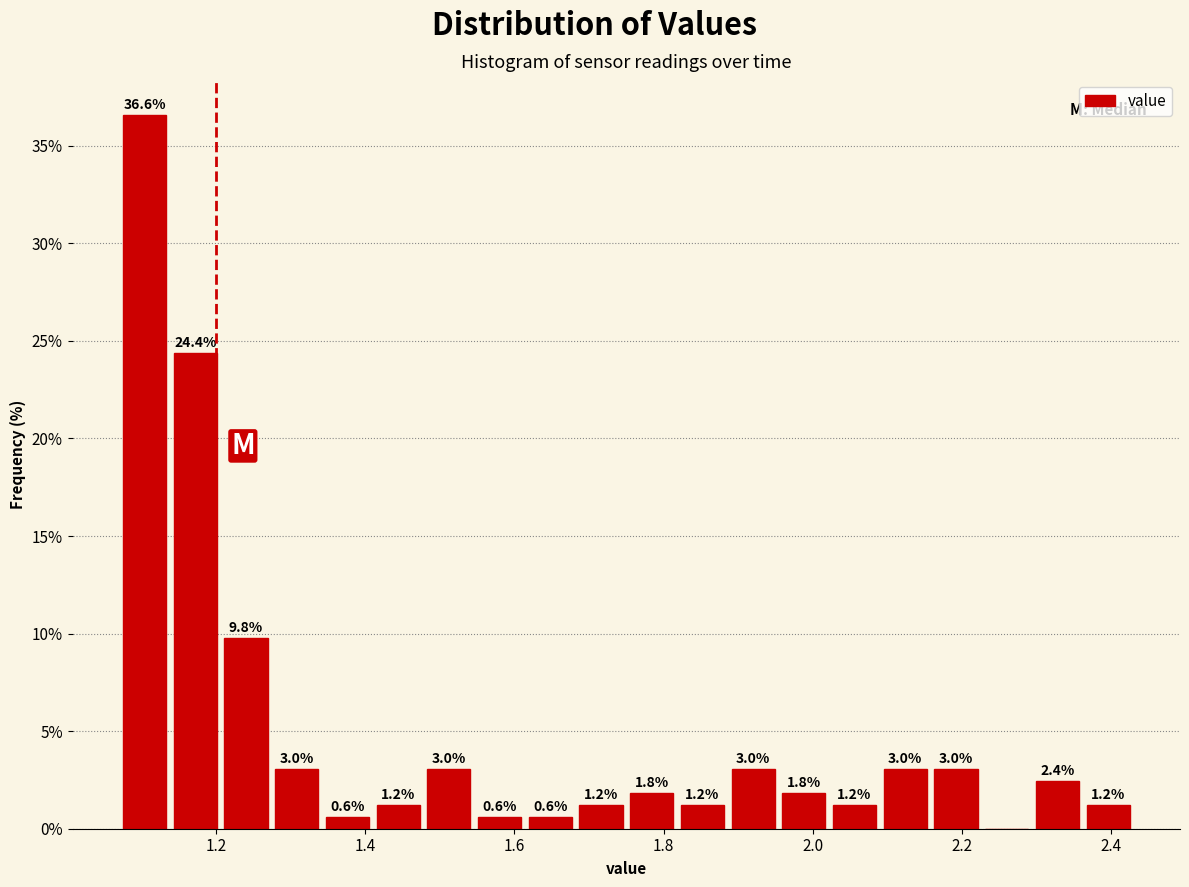

Around what value on the x-axis is the tallest bar? Give the approximate position of its centre, as read against the axis.

1.10